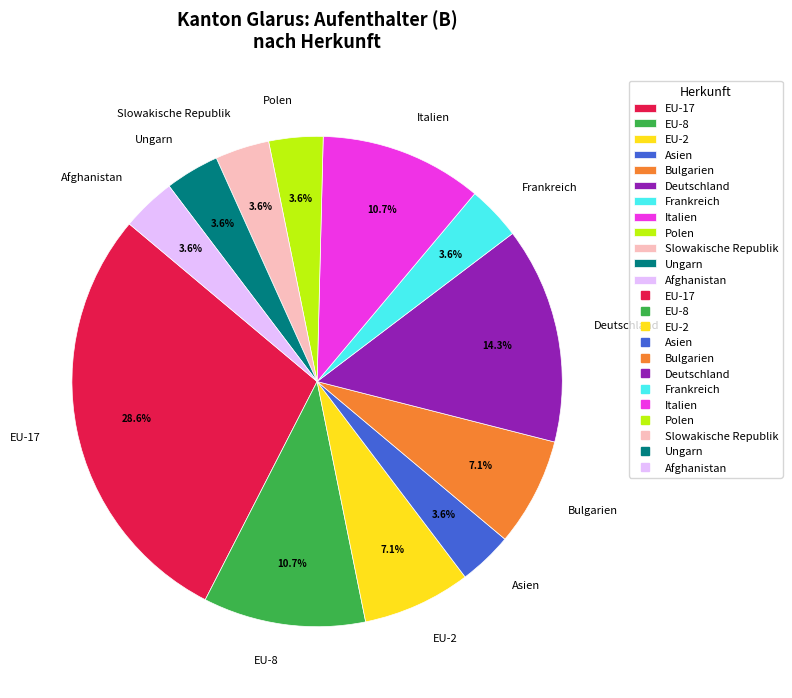

Is the sum of Polen and EU-17 greater than half?

No